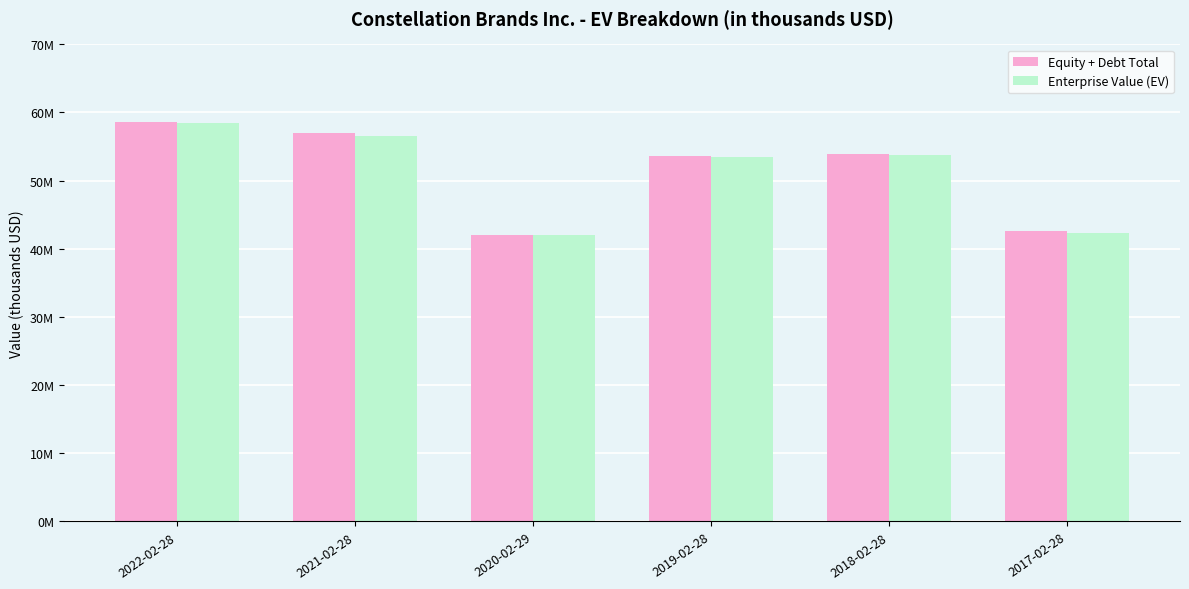

Which series has the largest total across all categories?

Equity + Debt Total